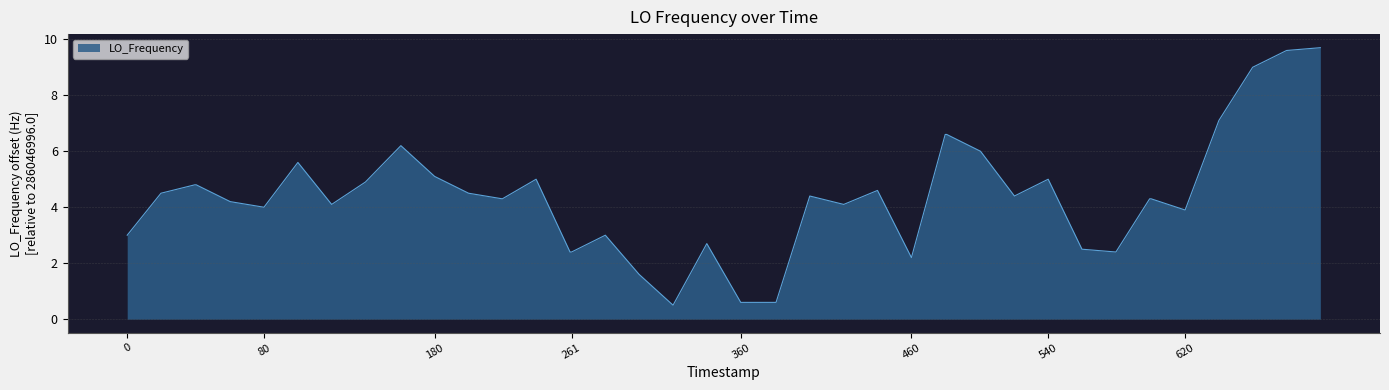

What is the difference between the maximum and minimum values?

9.2